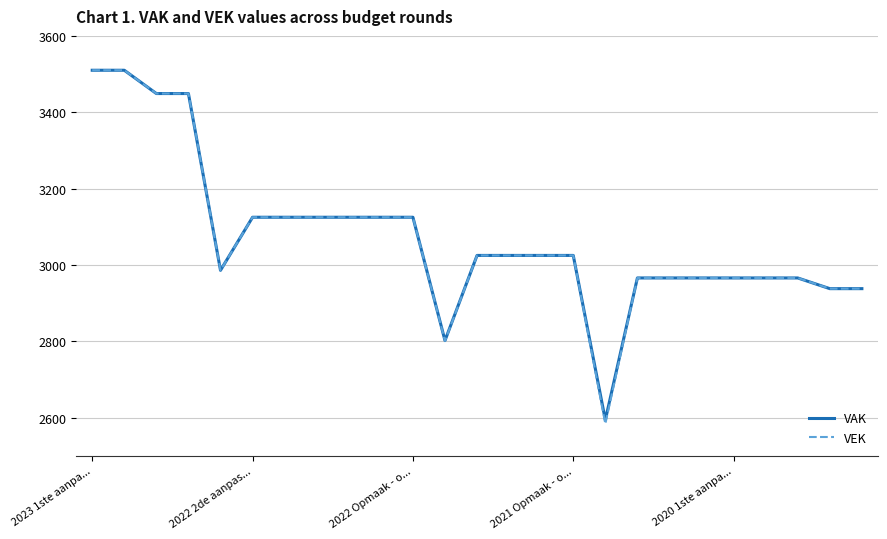

What is the highest value of the VAK series?

3510